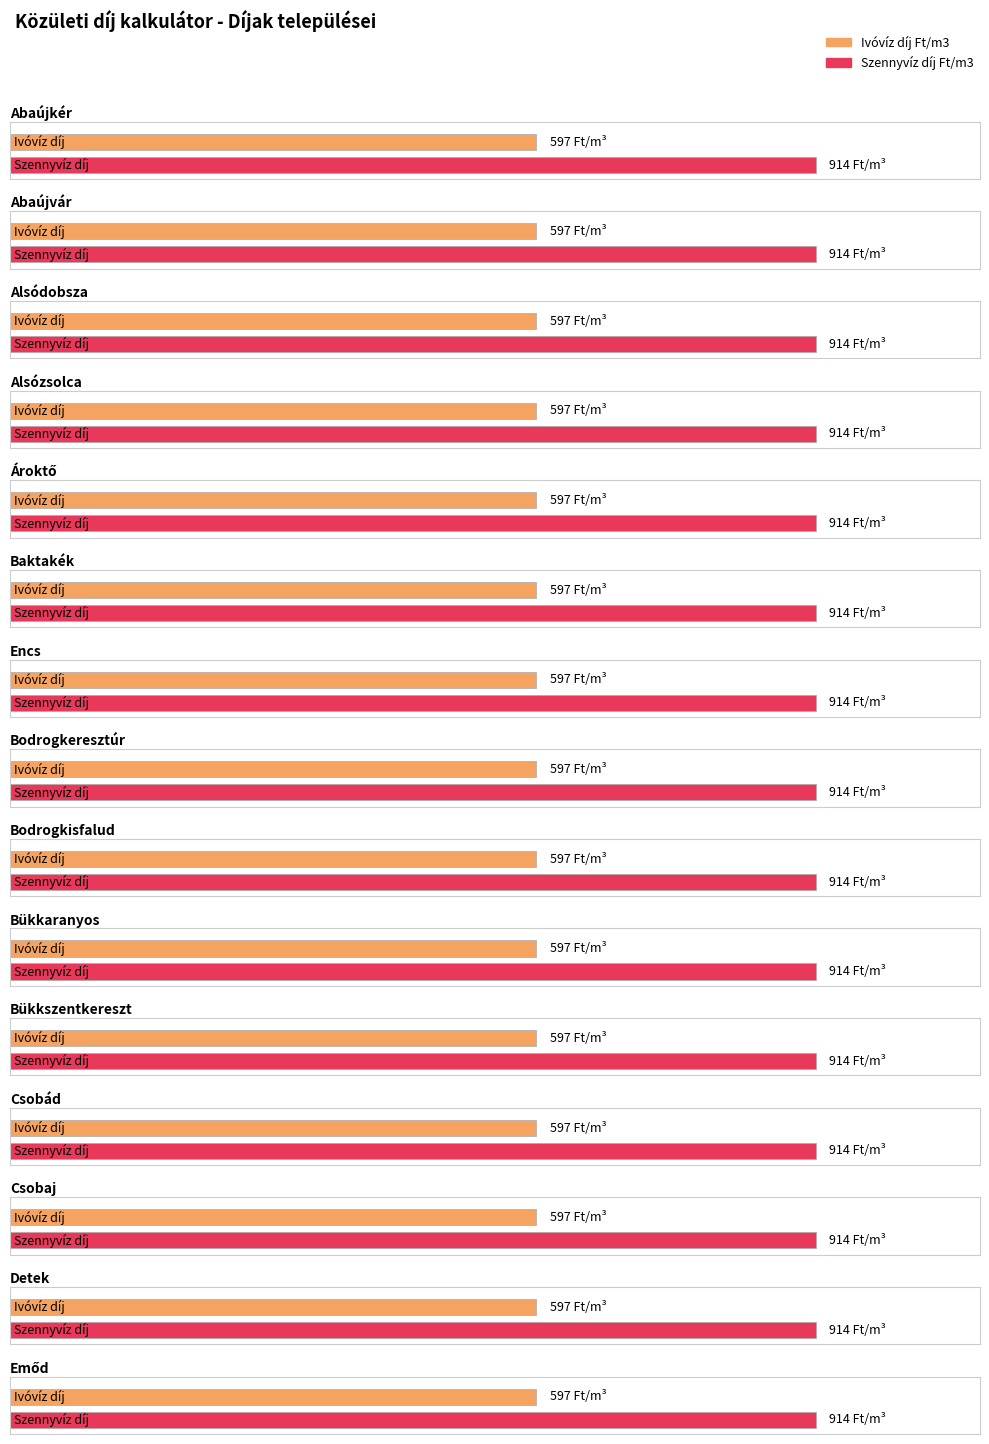

How many data points does each series have?

15